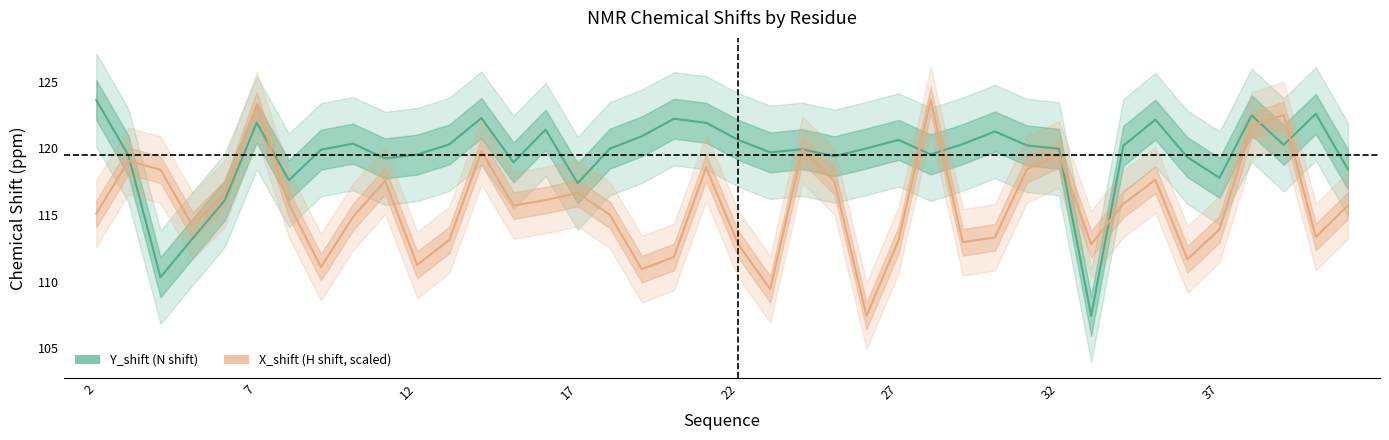

The X_shift series shows 112.8 at 33. True or false?

True